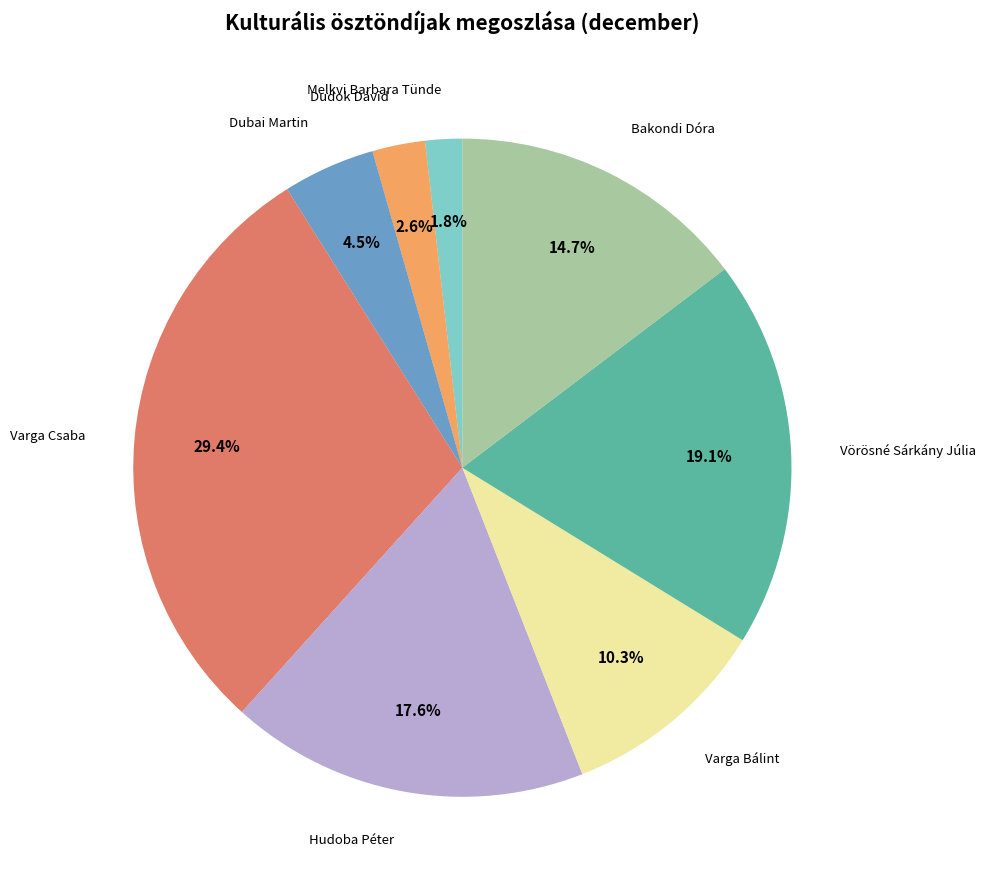

What percentage is NOT represented by Vörösné Sárkány Júlia?

80.9%